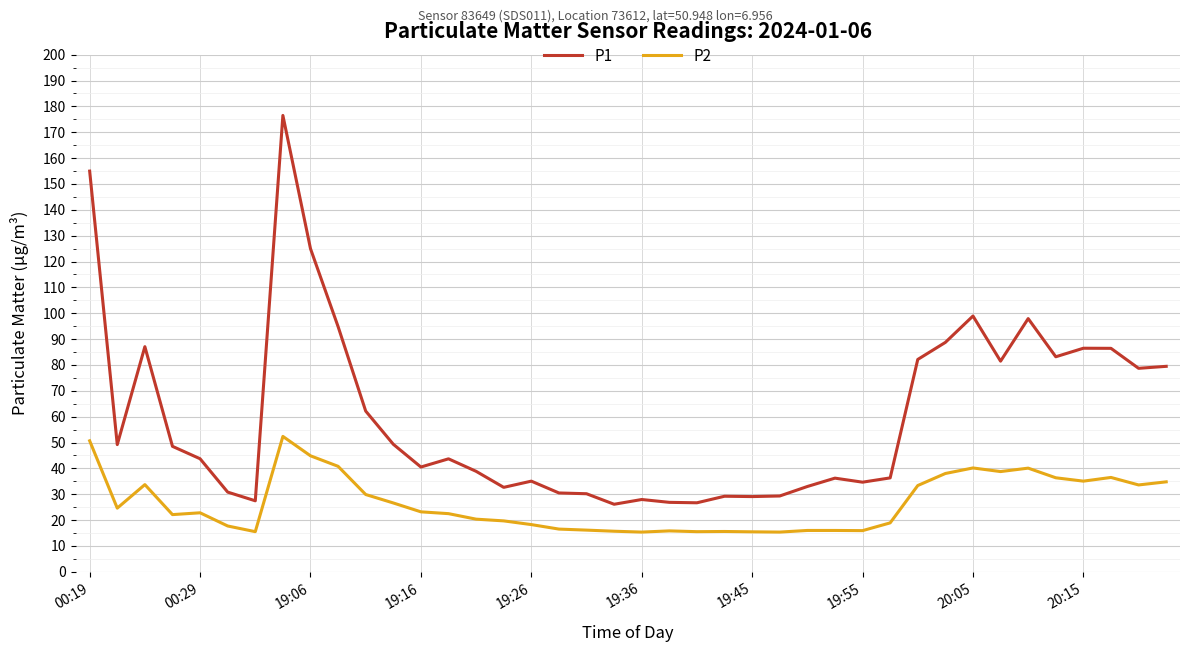

True or false: P2 and P1 intersect in this chart.

False